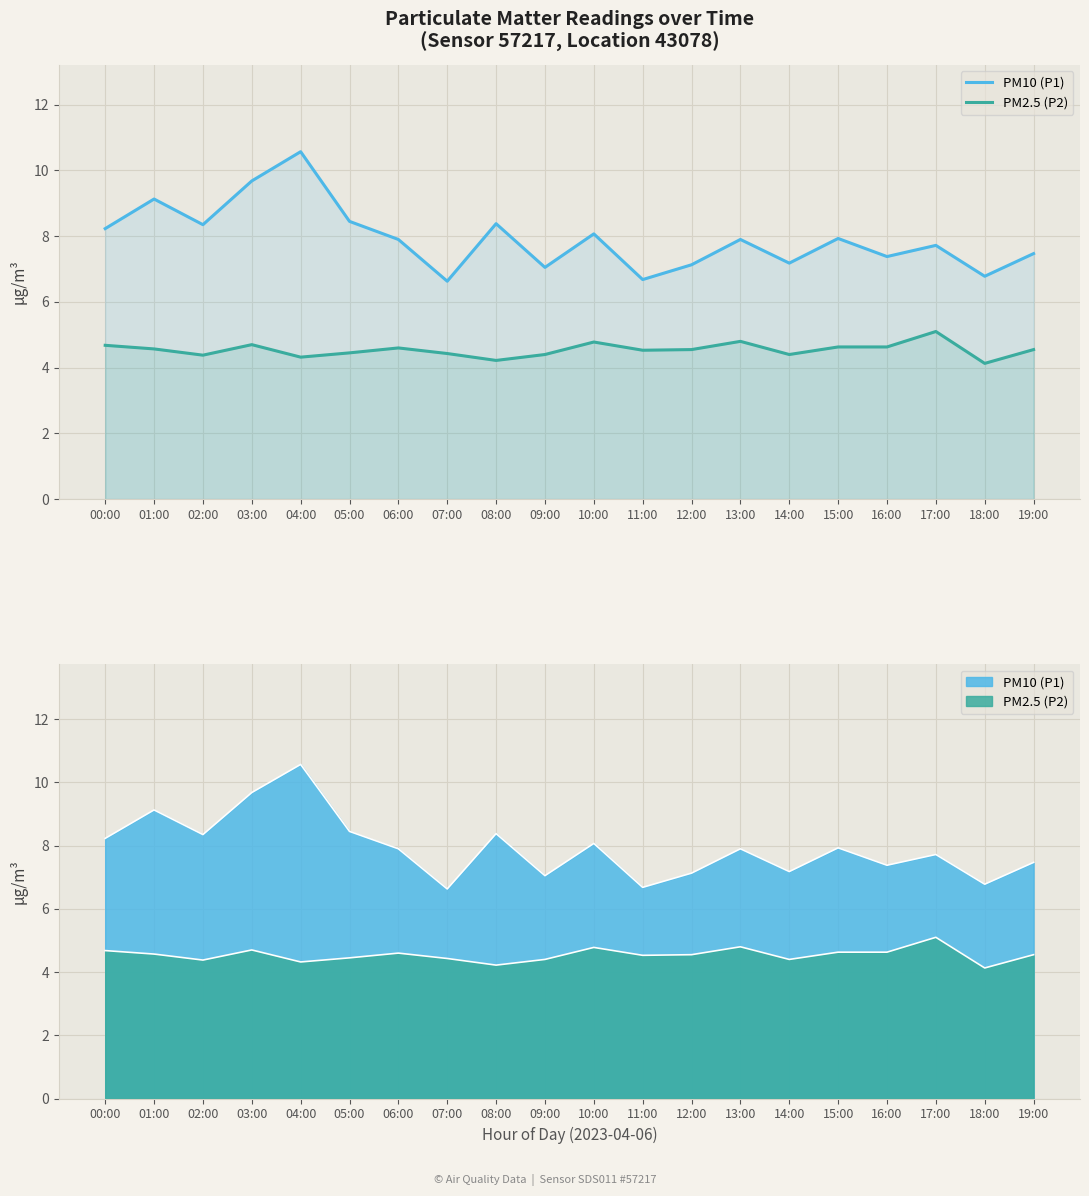

Reading left to right, list all the values displayed in this chart.

PM10 (P1): 00:00=8.2	01:00=9.1	02:00=8.3	03:00=9.7	04:00=10.6	05:00=8.4	06:00=7.9	07:00=6.6	08:00=8.4	09:00=7.0	10:00=8.1	11:00=6.7	12:00=7.1	13:00=7.9	14:00=7.2	15:00=7.9	16:00=7.4	17:00=7.7	18:00=6.8	19:00=7.5
PM2.5 (P2): 00:00=4.7	01:00=4.6	02:00=4.4	03:00=4.7	04:00=4.3	05:00=4.5	06:00=4.6	07:00=4.4	08:00=4.2	09:00=4.4	10:00=4.8	11:00=4.5	12:00=4.5	13:00=4.8	14:00=4.4	15:00=4.6	16:00=4.6	17:00=5.1	18:00=4.1	19:00=4.5